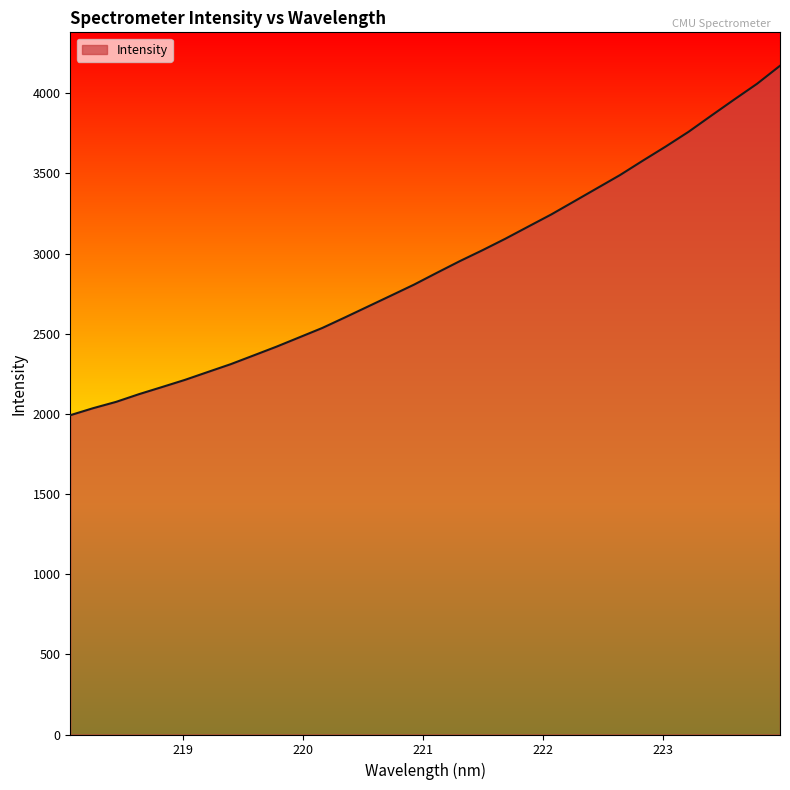

What is the greatest value displayed?

4171.3